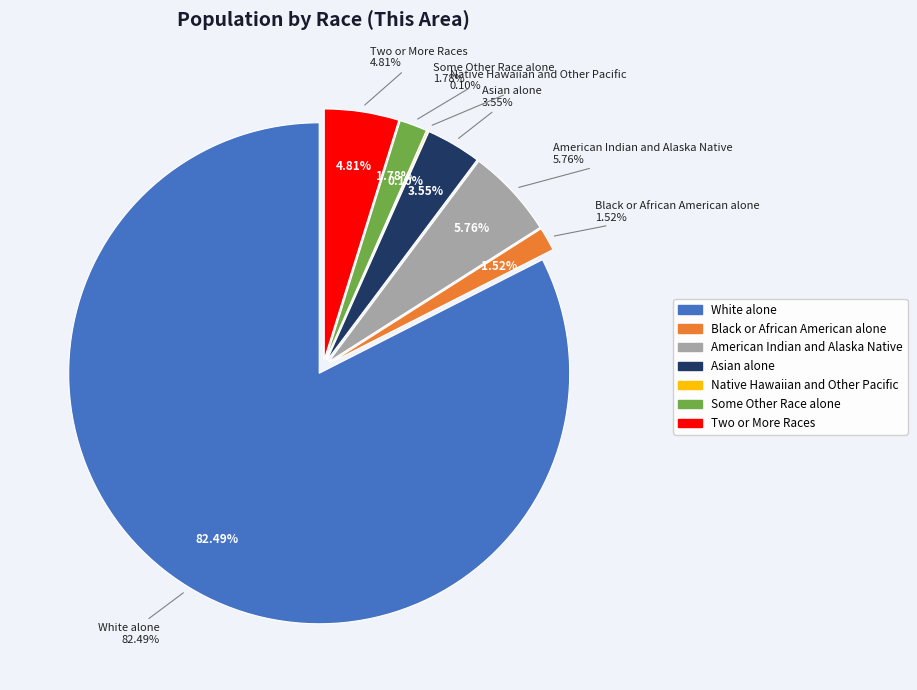

Does any single category account for the majority?

Yes